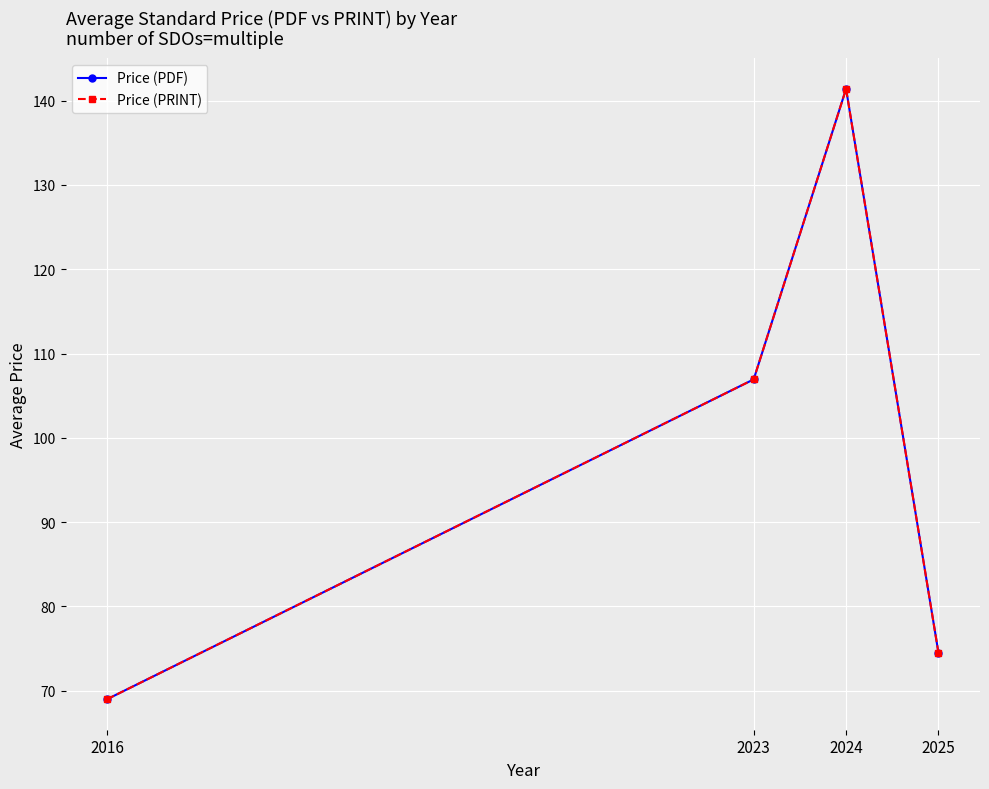

True or false: Price (PDF) has more than 1 points higher than both neighbors.

False